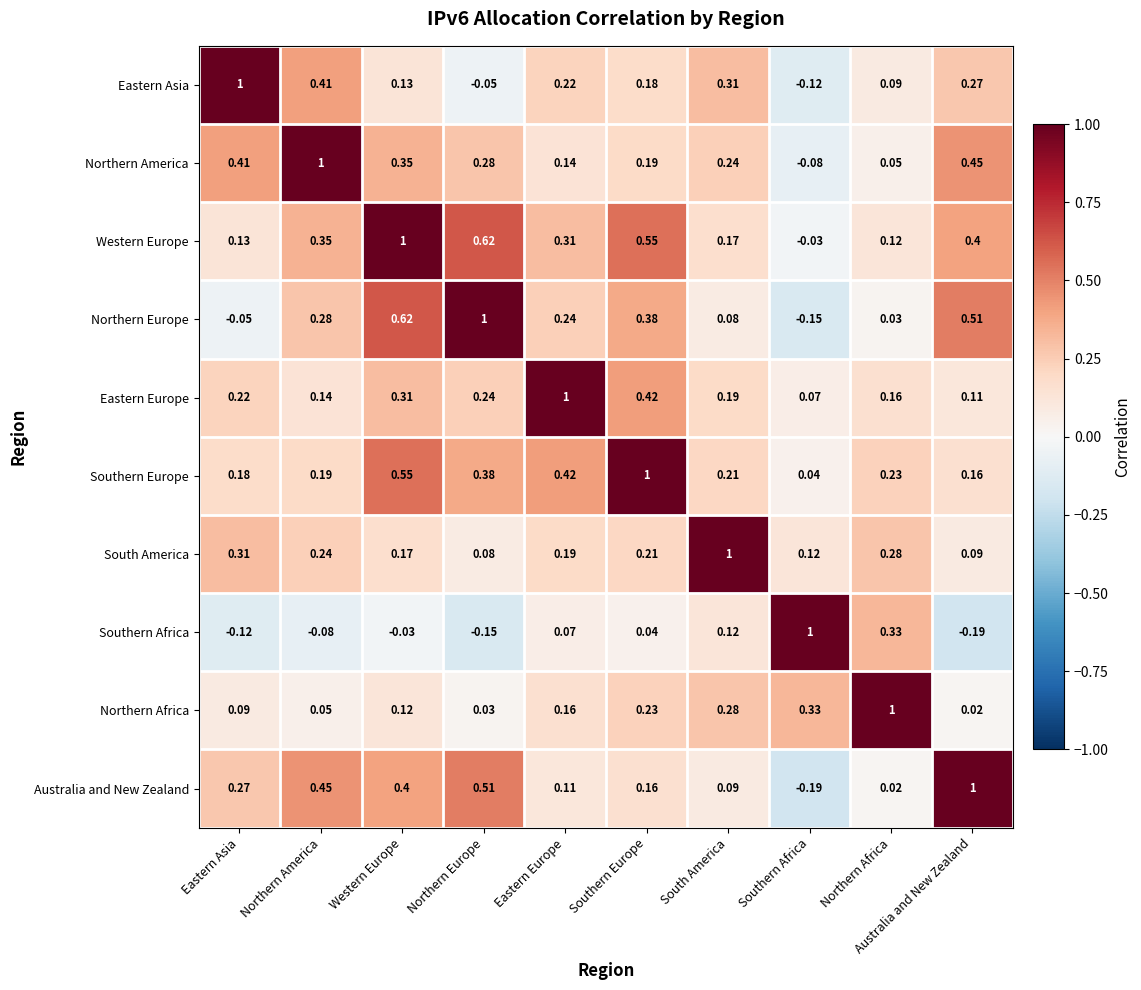

At which category is the sum across all series the highest?

Western Europe